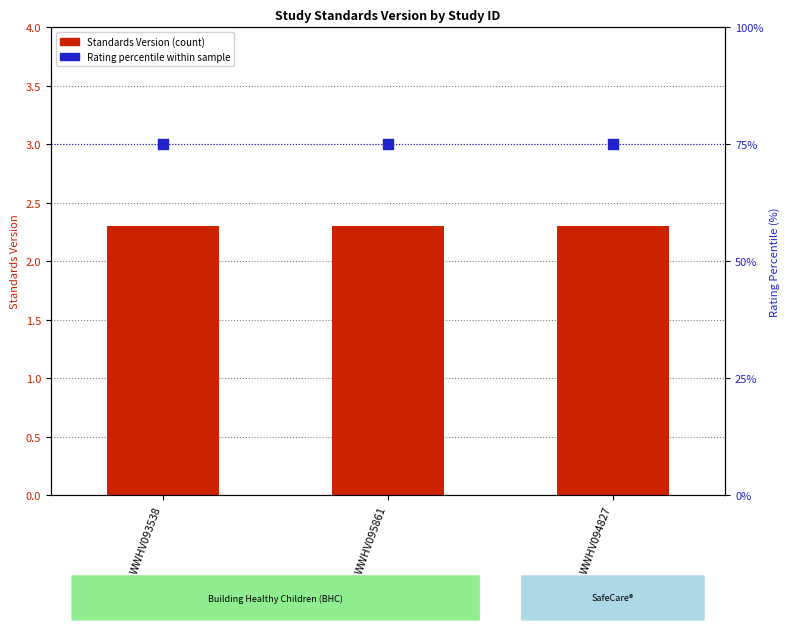

Which series has the largest total across all categories?

Rating percentile